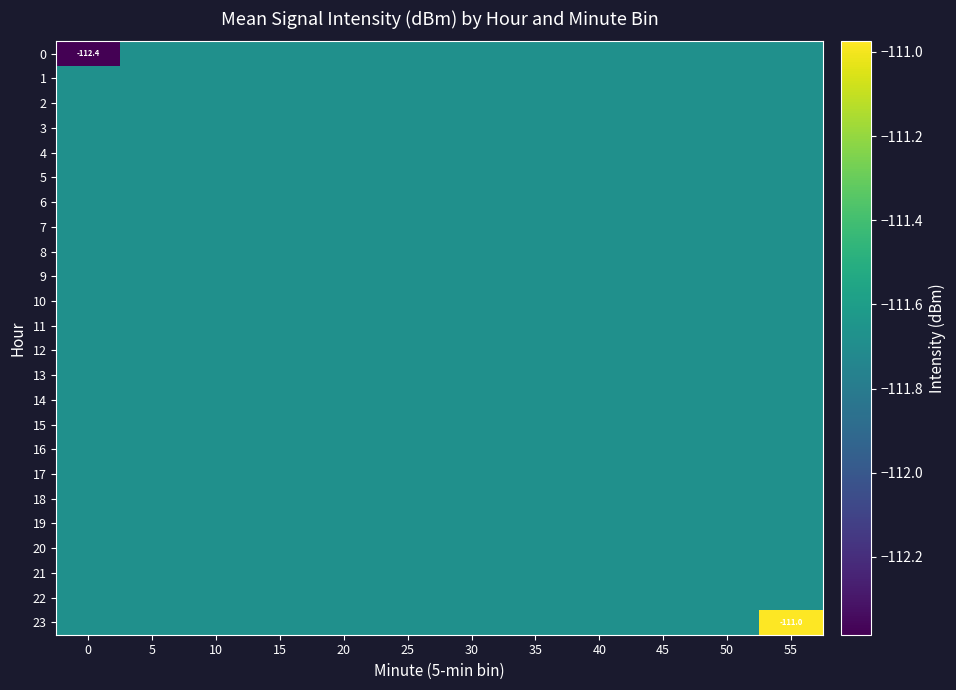

At how many categories does at least one series exceed -111?

1